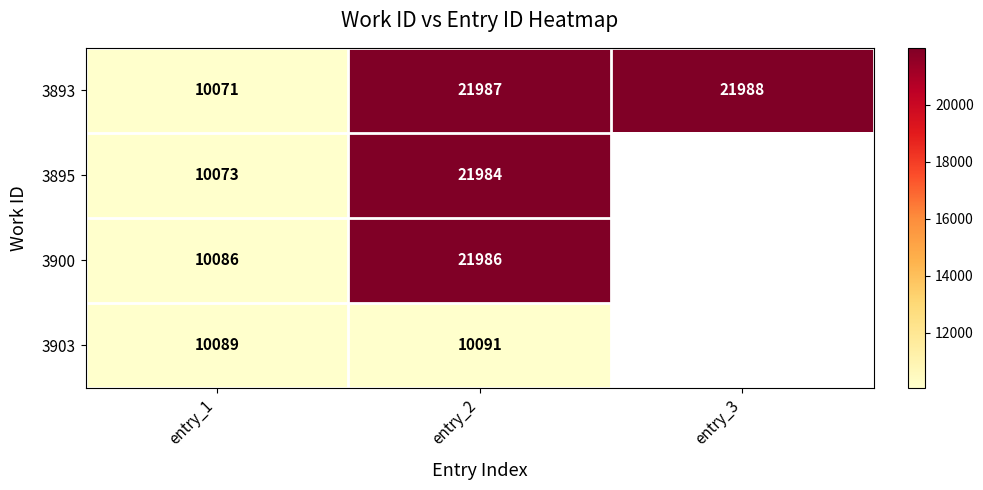

Which series changed the most between entry_1 and entry_2?

3893